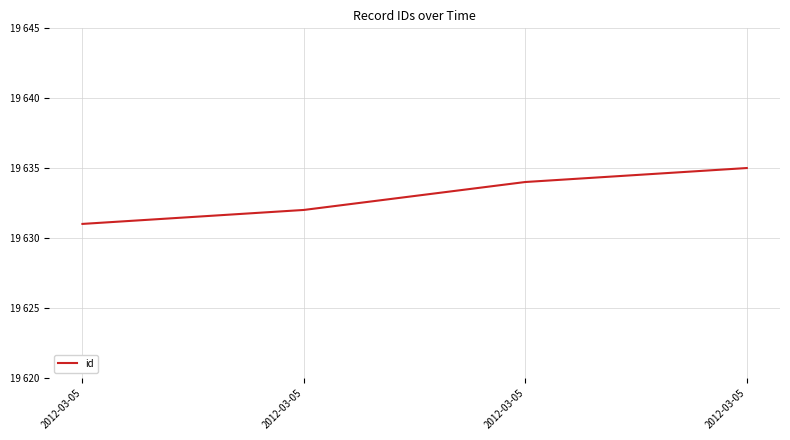

Is this an area chart (filled region under the line)?

No